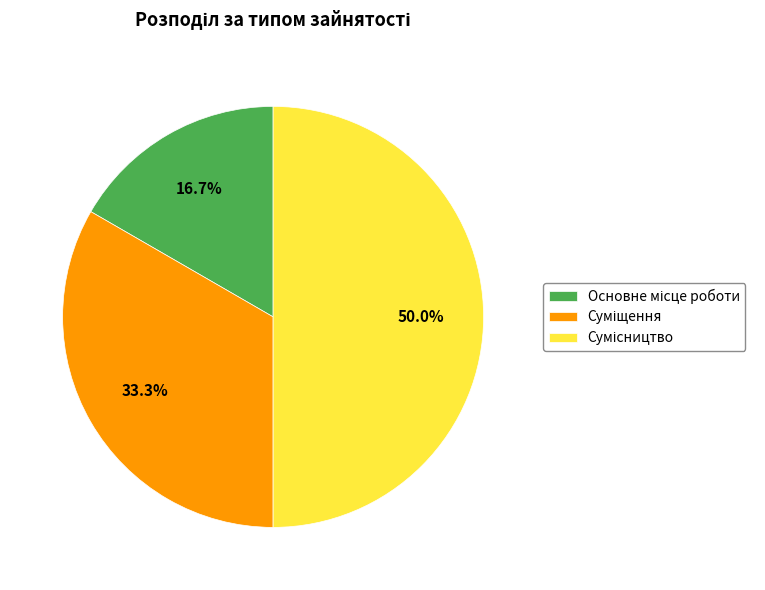

Is there a majority slice in this chart?

No